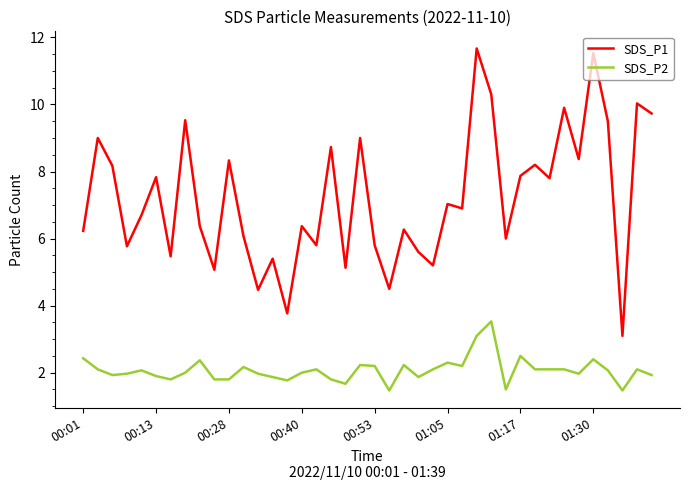

What is the greatest value displayed?

11.7